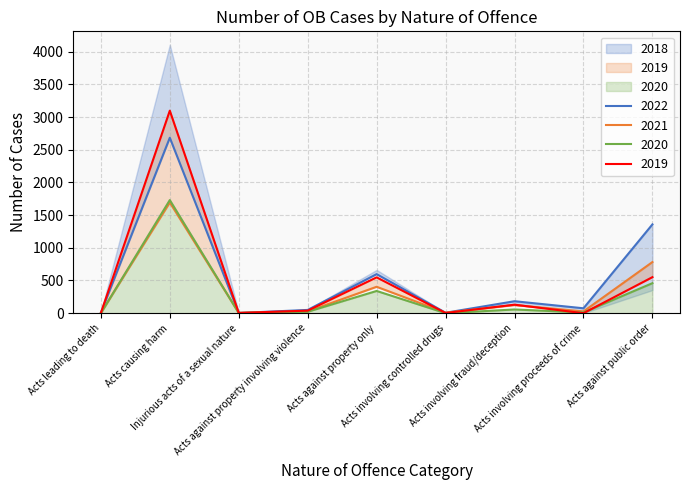

Where is the first local maximum for 2019?

Acts causing harm